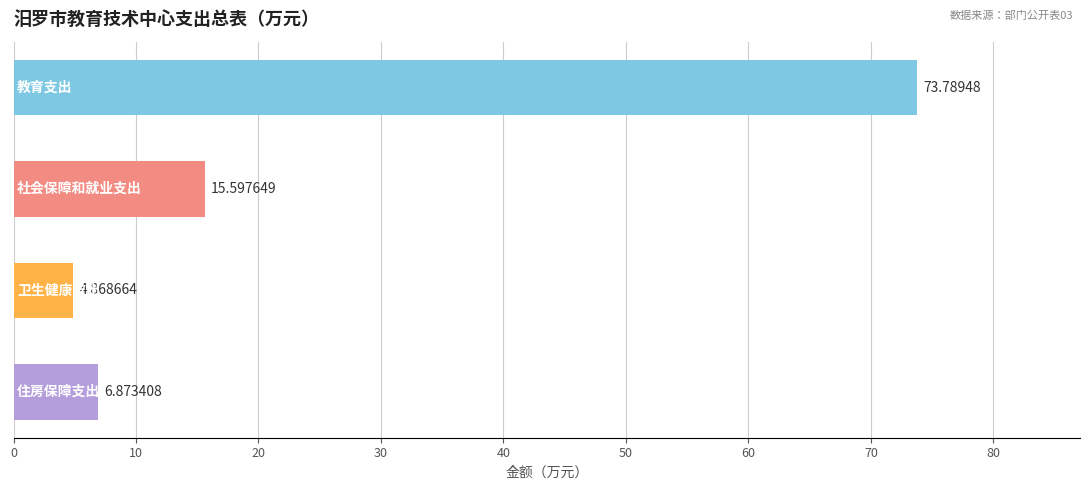

What is the difference between the maximum and minimum values?

68.9